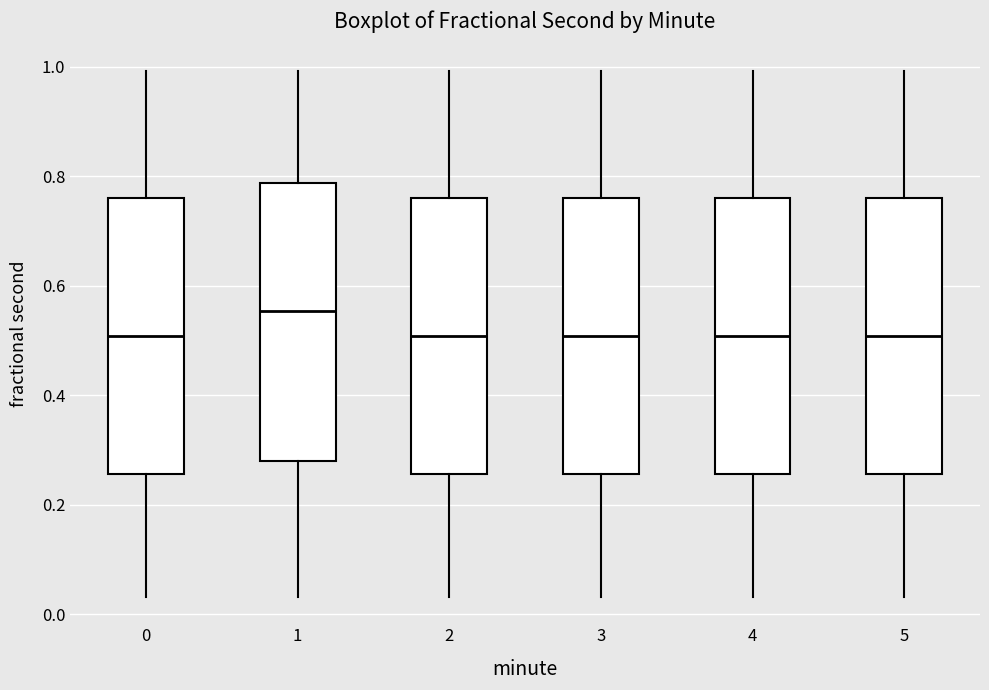

Reading left to right, transcribe this box plot: for each box, give where its median line is, the range the box spans, and where its two whiskers end, as read against the y-axis. The values are not printed on the chart, so give them approximately, as read against the axis.

0: median 0.50, box 0.26 to 0.76, whiskers 0.04 to 1.00
1: median 0.56, box 0.28 to 0.78, whiskers 0.04 to 1.00
2: median 0.50, box 0.26 to 0.76, whiskers 0.04 to 1.00
3: median 0.50, box 0.26 to 0.76, whiskers 0.04 to 1.00
4: median 0.50, box 0.26 to 0.76, whiskers 0.04 to 1.00
5: median 0.50, box 0.26 to 0.76, whiskers 0.04 to 1.00